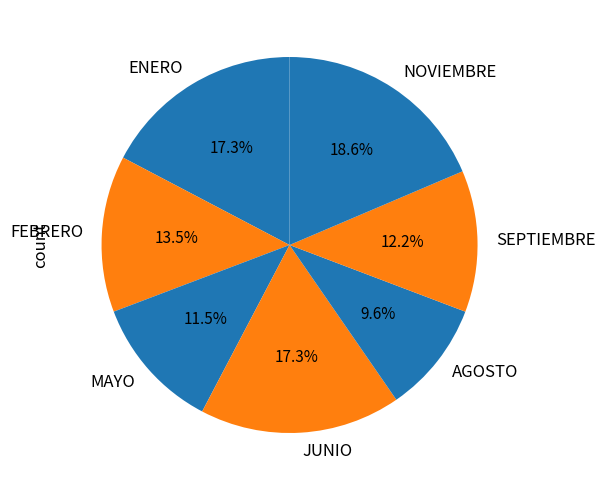

The SEPTIEMBRE slice represents 12% of the pie. True or false?

True